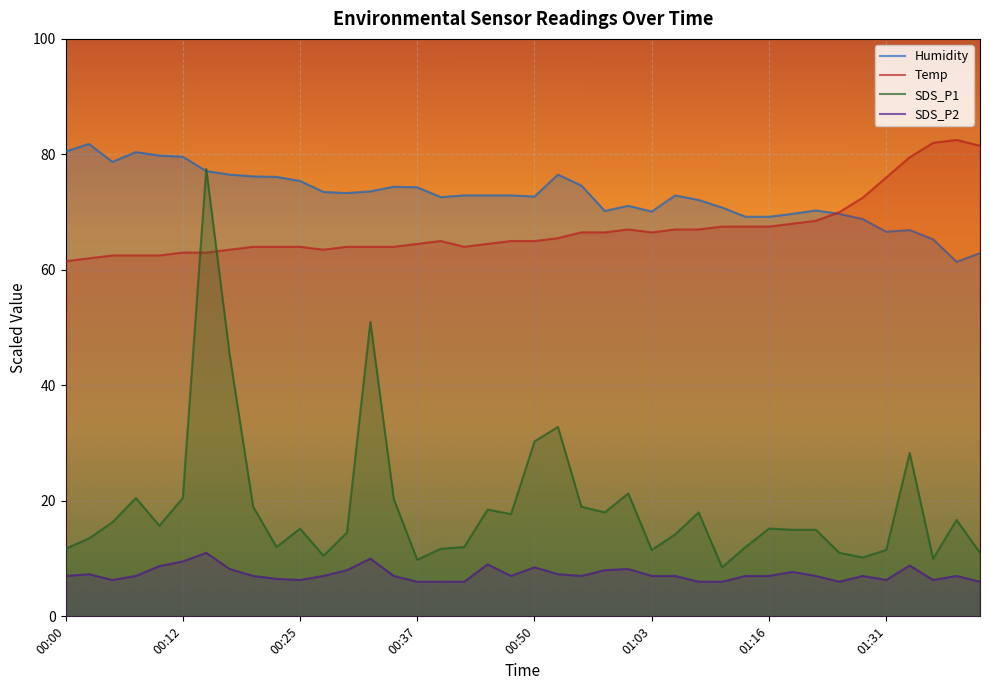

True or false: SDS_P1 has more than 2 points higher than both neighbors.

True